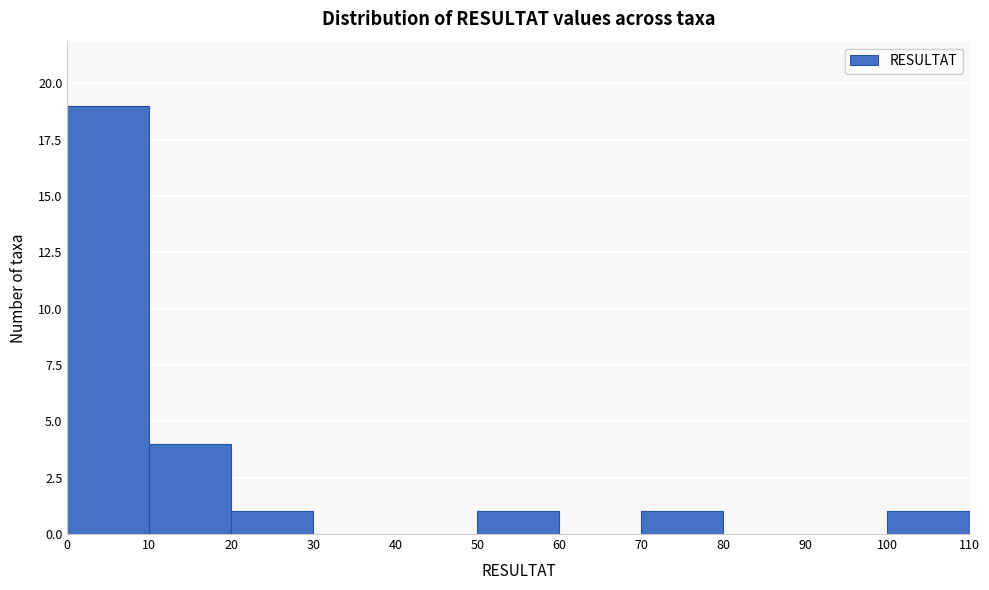

Reading left to right, transcribe this chart: for each bar, give the range it covers on the x-axis and its height. The values are not printed on the chart, so give them approximately, as read against the axis.

0 to 10: 19
10 to 20: 4
20 to 30: 1
30 to 40: 0
40 to 50: 0
50 to 60: 1
60 to 70: 0
70 to 80: 1
80 to 90: 0
90 to 100: 0
100 to 110: 1